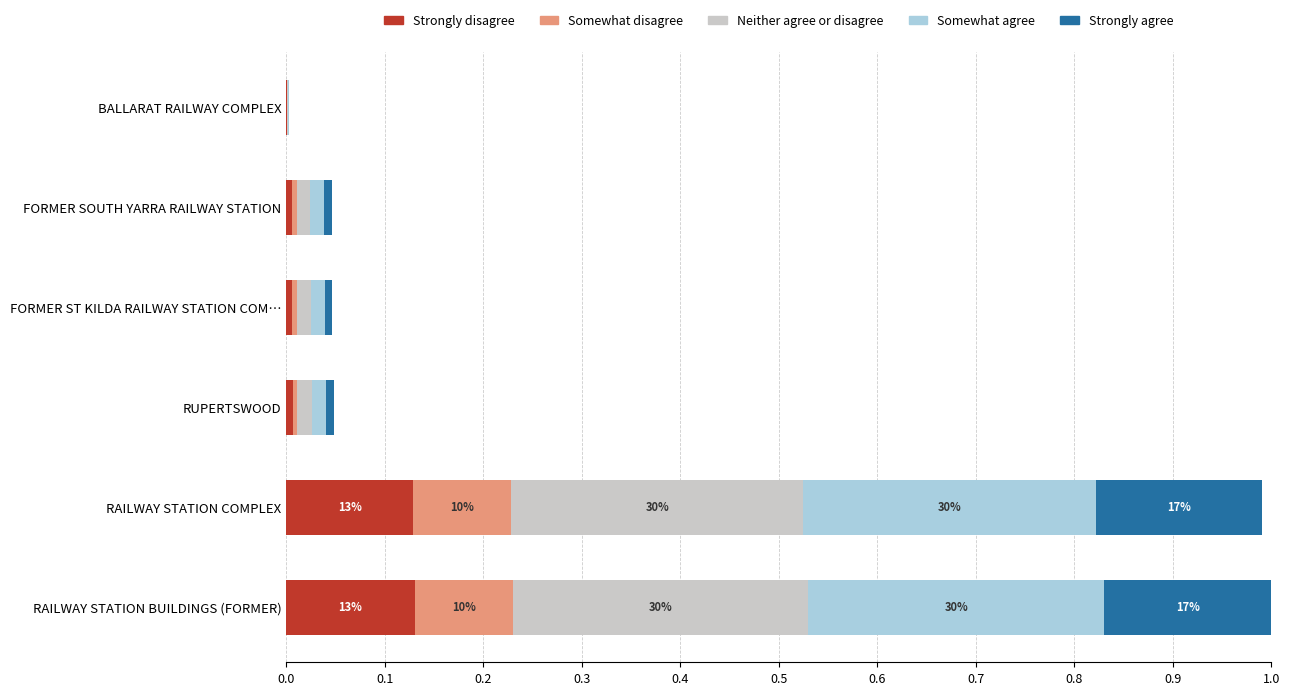

What is the difference between the second highest and second lowest values in the Neither agree or disagree series?

0.3